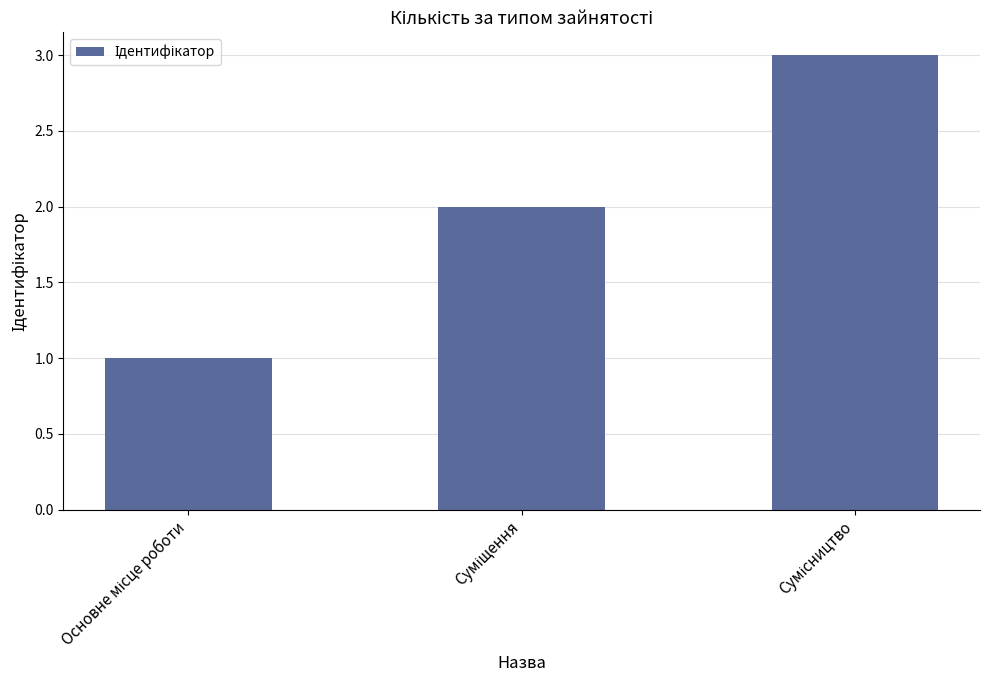

Does the chart contain any negative values?

No